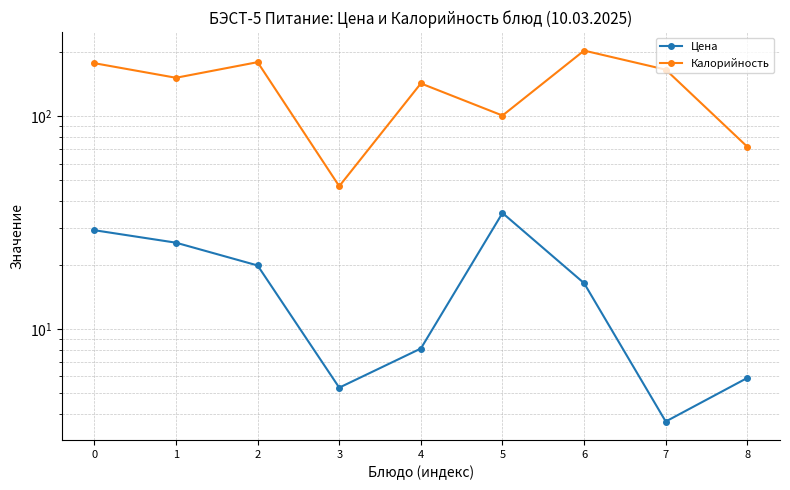

Which series has the largest total across all categories?

Калорийность